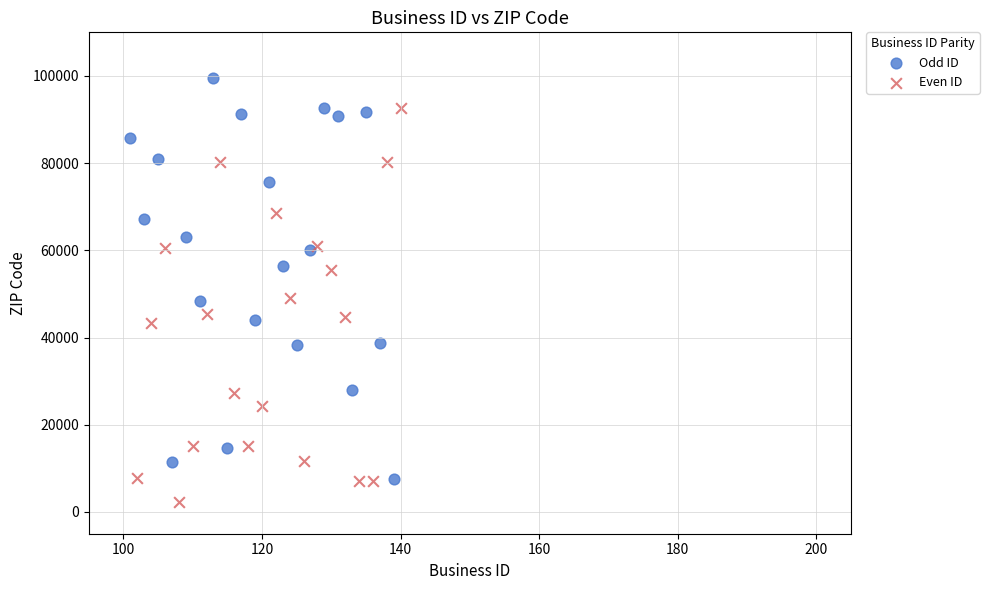

Which series reaches the minimum Y coordinate?

Even ID